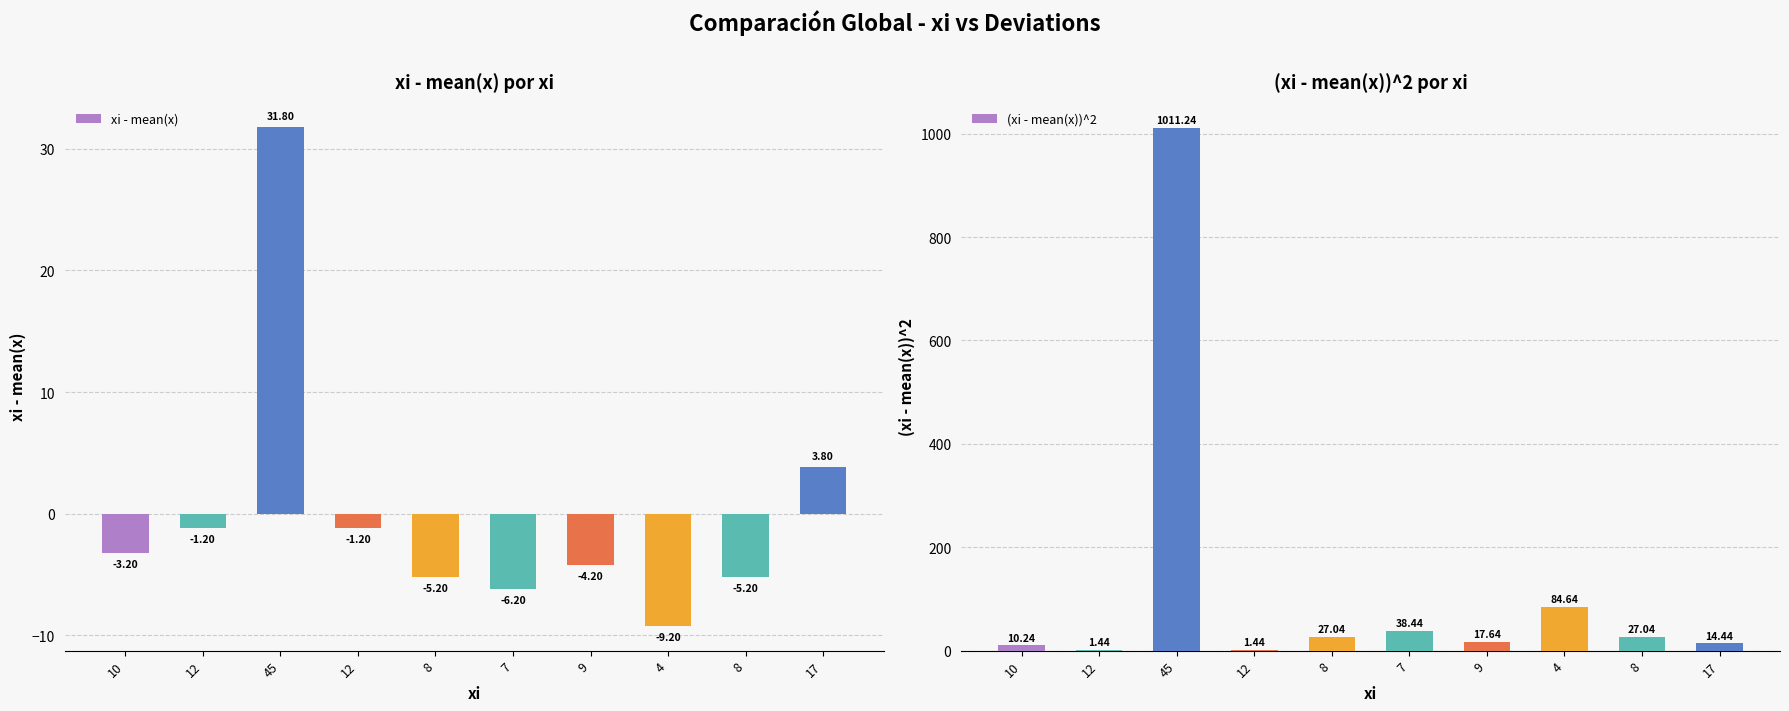

Which category has the lowest value in the (xi - mean(x))^2 series?

12